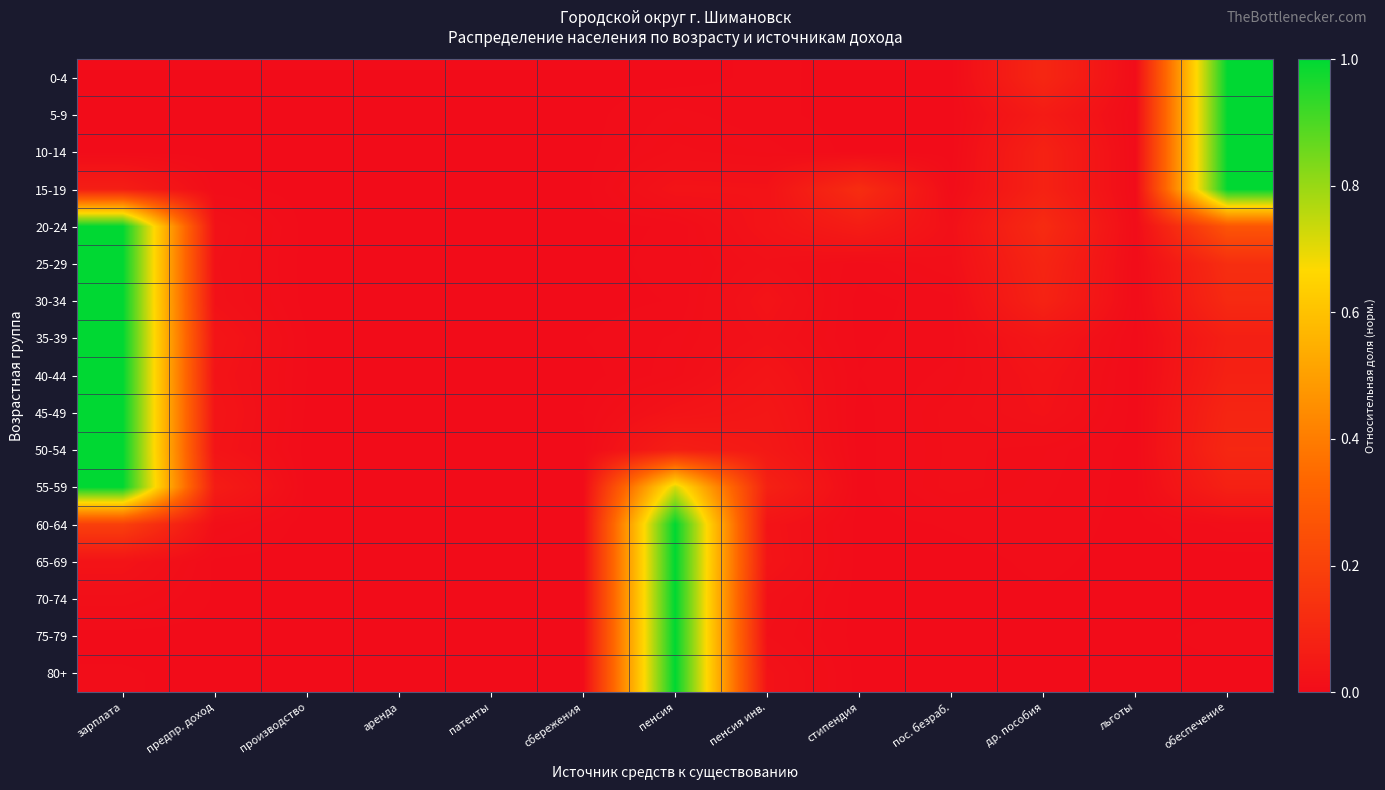

At how many categories does at least one series exceed 0?

12